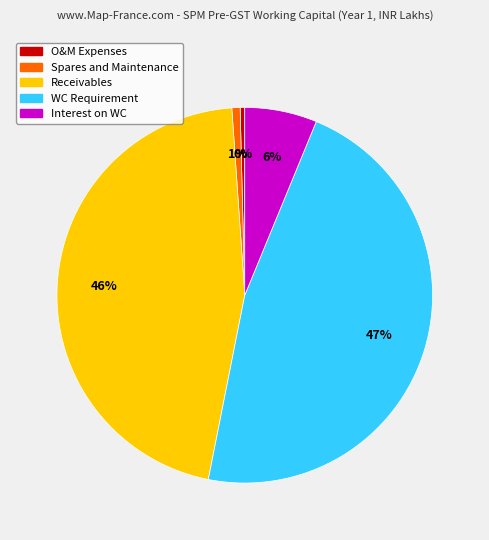

Between Spares and Maintenance and Receivables, which is larger?

Receivables